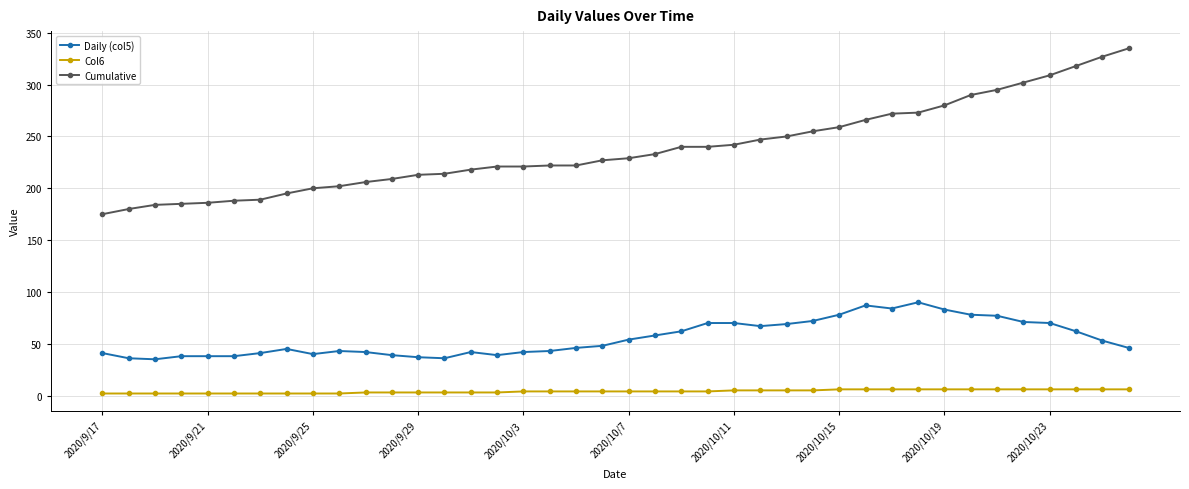

What is the difference between the maximum and minimum values in the Cumulative series?

160